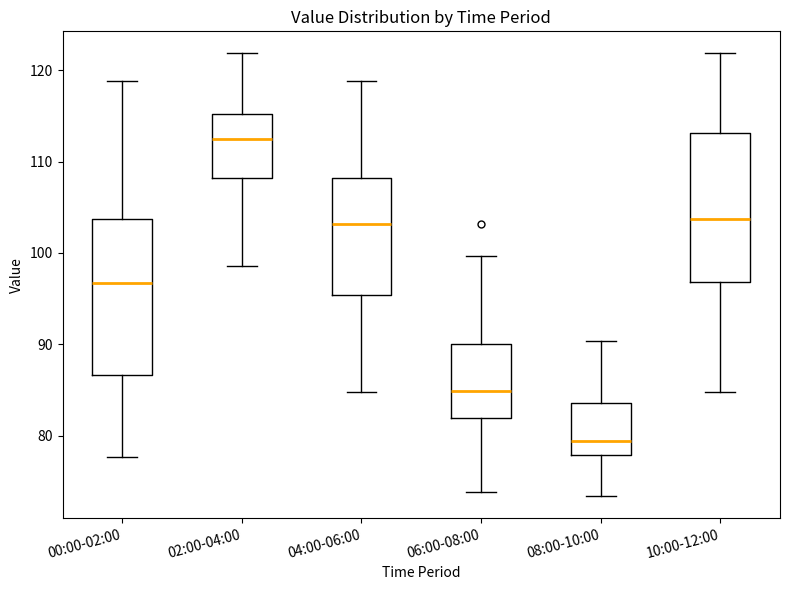

Where is the lower edge of the box for 00:00-02:00 on the y-axis? The values are not printed on the chart, so give them approximately, as read against the axis.

87